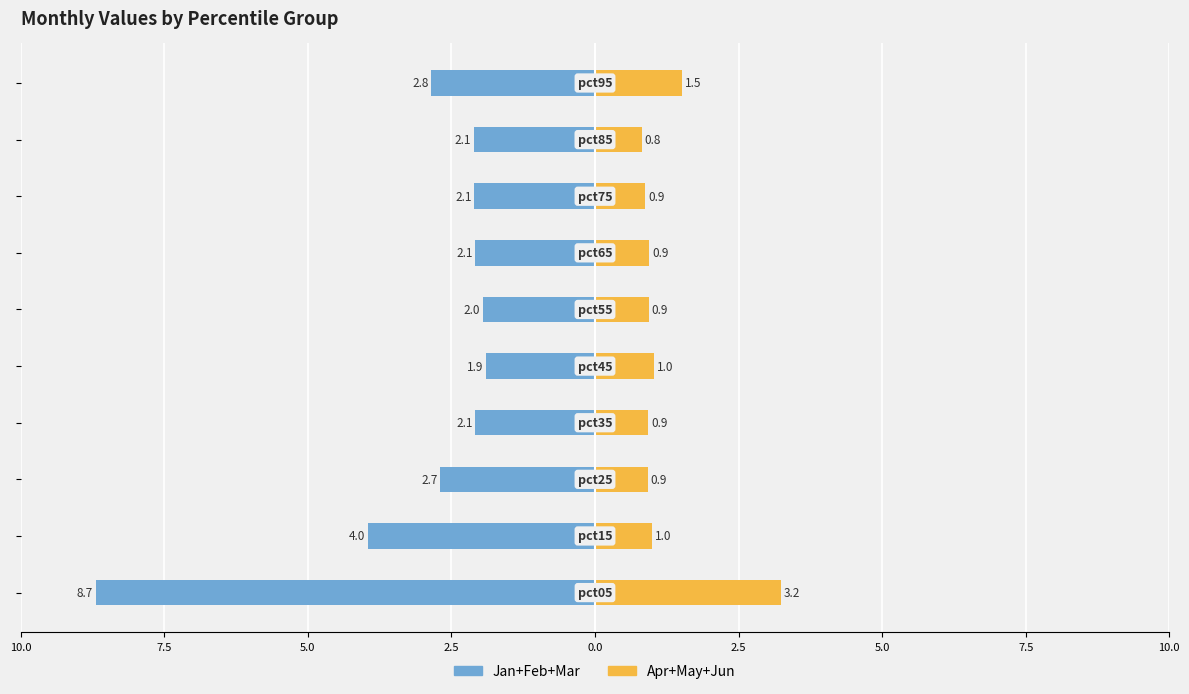

Which series has the widest spread of values?

Jan+Feb+Mar